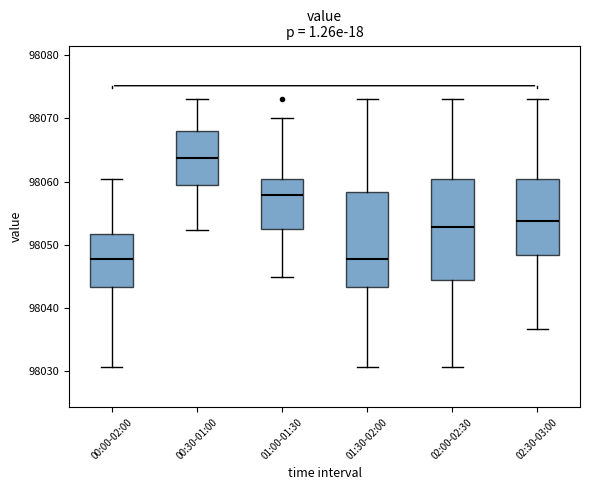

Which box has the highest median line?

00:30-01:00